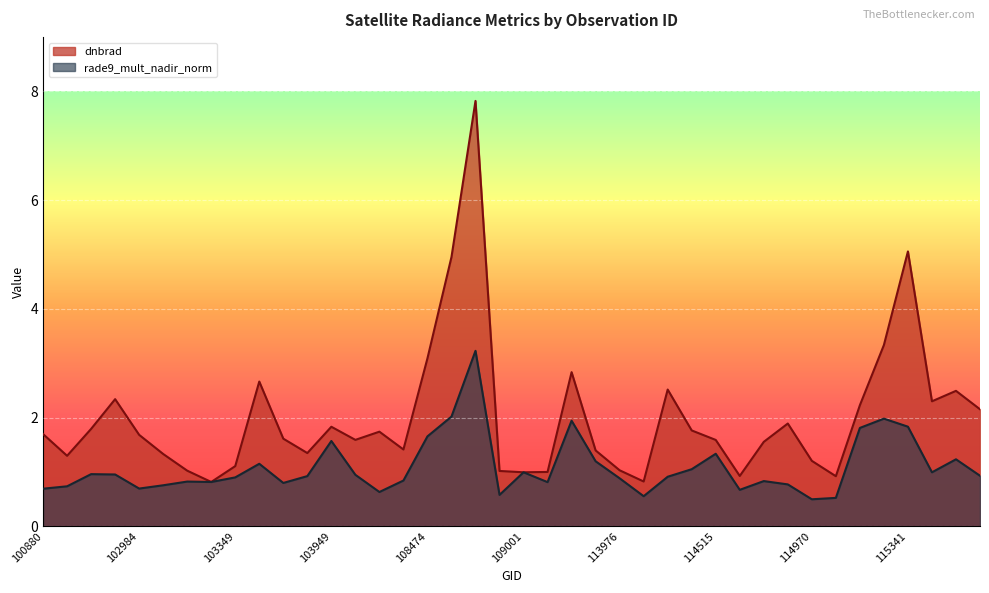

How many interior local peaks does the dnbrad series have?

10